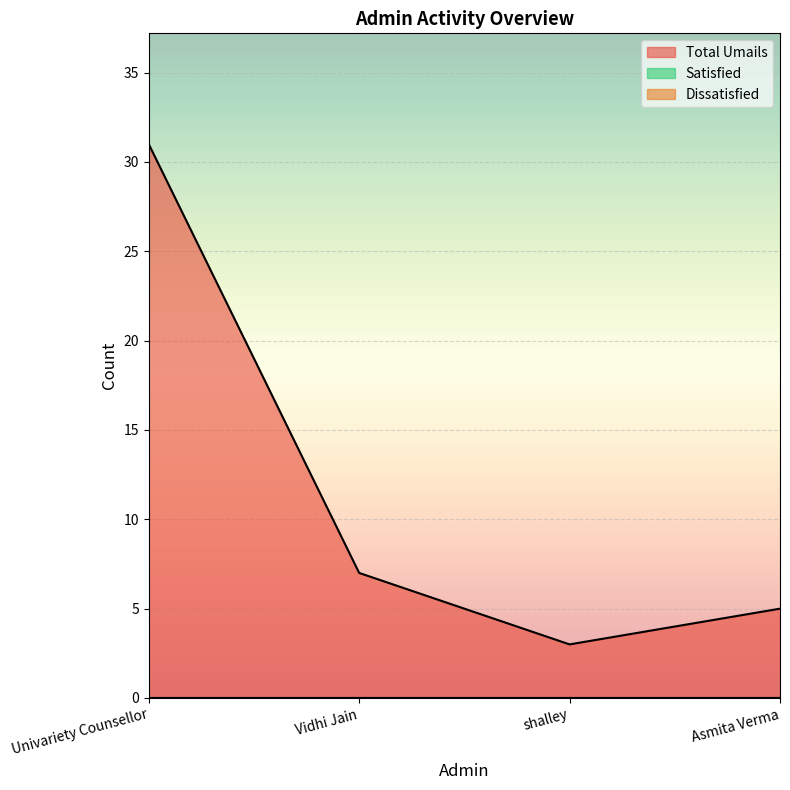

Reading left to right, list all the values displayed in this chart.

Total Umails: Univariety Counsellor=31	Vidhi Jain=7	shalley=3	Asmita Verma=5
Satisfied: Univariety Counsellor=0	Vidhi Jain=0	shalley=0	Asmita Verma=0
Dissatisfied: Univariety Counsellor=0	Vidhi Jain=0	shalley=0	Asmita Verma=0